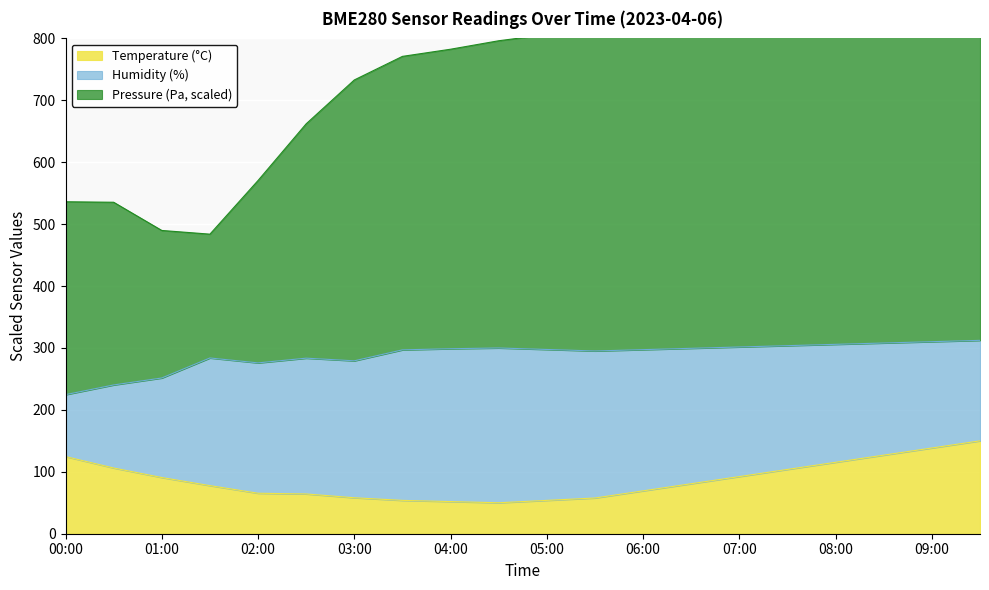

At which category does the chart reach its minimum across all series?

04:30